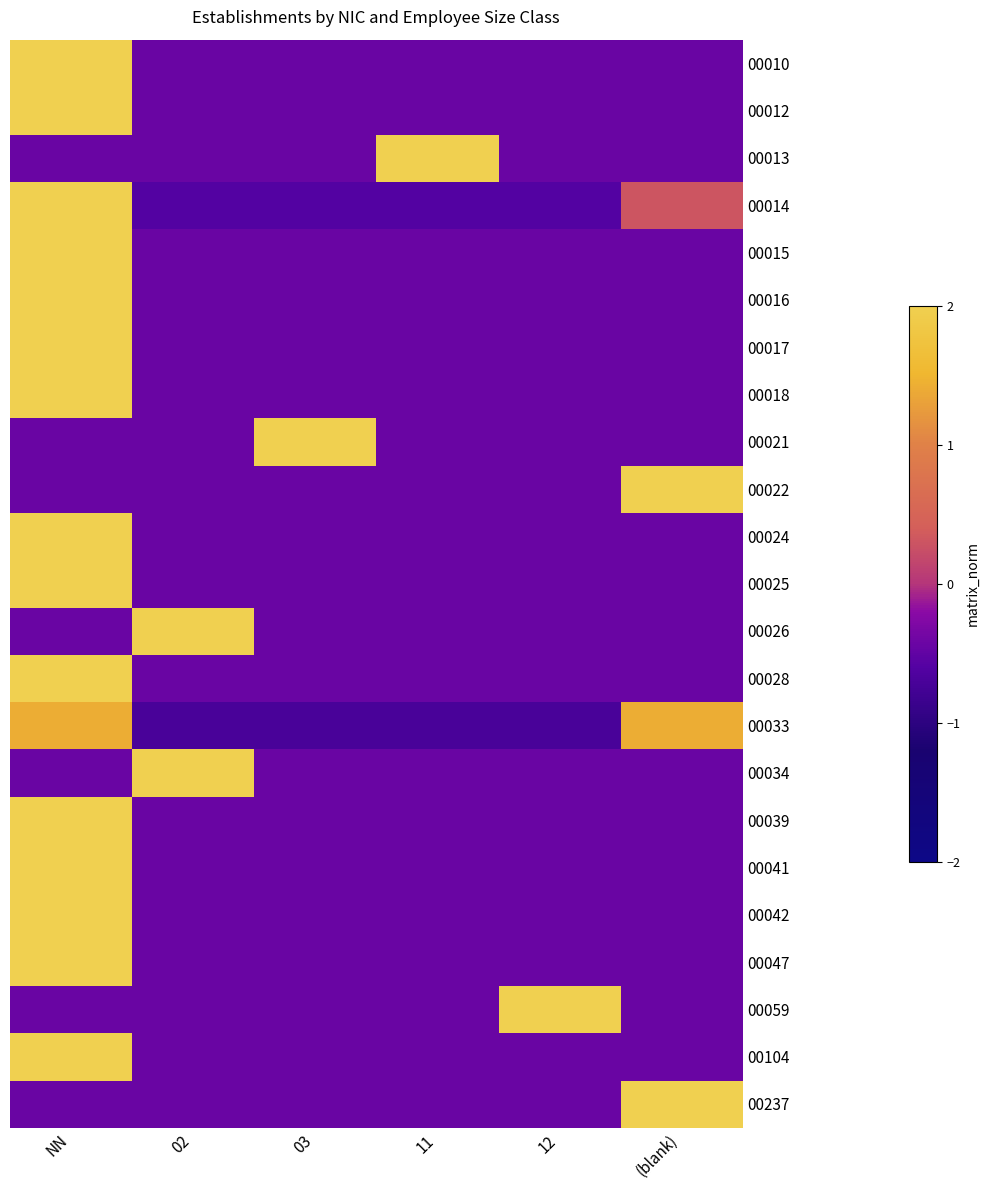

Reading right to left, transcribe all the data shown in this chart.

00010: (blank)=-0.4	12=-0.4	11=-0.4	03=-0.4	02=-0.4	NN=2.2
00012: (blank)=-0.4	12=-0.4	11=-0.4	03=-0.4	02=-0.4	NN=2.2
00013: (blank)=-0.4	12=-0.4	11=2.2	03=-0.4	02=-0.4	NN=-0.4
00014: (blank)=0.3	12=-0.6	11=-0.6	03=-0.6	02=-0.6	NN=2.1
00015: (blank)=-0.4	12=-0.4	11=-0.4	03=-0.4	02=-0.4	NN=2.2
00016: (blank)=-0.4	12=-0.4	11=-0.4	03=-0.4	02=-0.4	NN=2.2
00017: (blank)=-0.4	12=-0.4	11=-0.4	03=-0.4	02=-0.4	NN=2.2
00018: (blank)=-0.4	12=-0.4	11=-0.4	03=-0.4	02=-0.4	NN=2.2
00021: (blank)=-0.4	12=-0.4	11=-0.4	03=2.2	02=-0.4	NN=-0.4
00022: (blank)=2.2	12=-0.4	11=-0.4	03=-0.4	02=-0.4	NN=-0.4
00024: (blank)=-0.4	12=-0.4	11=-0.4	03=-0.4	02=-0.4	NN=2.2
00025: (blank)=-0.4	12=-0.4	11=-0.4	03=-0.4	02=-0.4	NN=2.2
00026: (blank)=-0.4	12=-0.4	11=-0.4	03=-0.4	02=2.2	NN=-0.4
00028: (blank)=-0.4	12=-0.4	11=-0.4	03=-0.4	02=-0.4	NN=2.2
00033: (blank)=1.4	12=-0.7	11=-0.7	03=-0.7	02=-0.7	NN=1.4
00034: (blank)=-0.4	12=-0.4	11=-0.4	03=-0.4	02=2.2	NN=-0.4
00039: (blank)=-0.4	12=-0.4	11=-0.4	03=-0.4	02=-0.4	NN=2.2
00041: (blank)=-0.4	12=-0.4	11=-0.4	03=-0.4	02=-0.4	NN=2.2
00042: (blank)=-0.4	12=-0.4	11=-0.4	03=-0.4	02=-0.4	NN=2.2
00047: (blank)=-0.4	12=-0.4	11=-0.4	03=-0.4	02=-0.4	NN=2.2
00059: (blank)=-0.4	12=2.2	11=-0.4	03=-0.4	02=-0.4	NN=-0.4
00104: (blank)=-0.4	12=-0.4	11=-0.4	03=-0.4	02=-0.4	NN=2.2
00237: (blank)=2.2	12=-0.4	11=-0.4	03=-0.4	02=-0.4	NN=-0.4